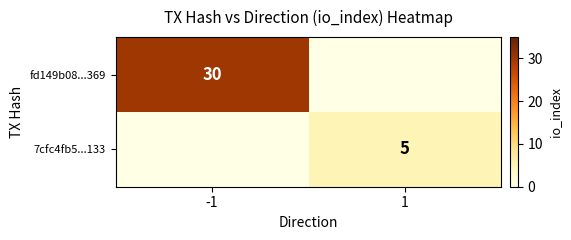

What is the total value across all series at 1?

5